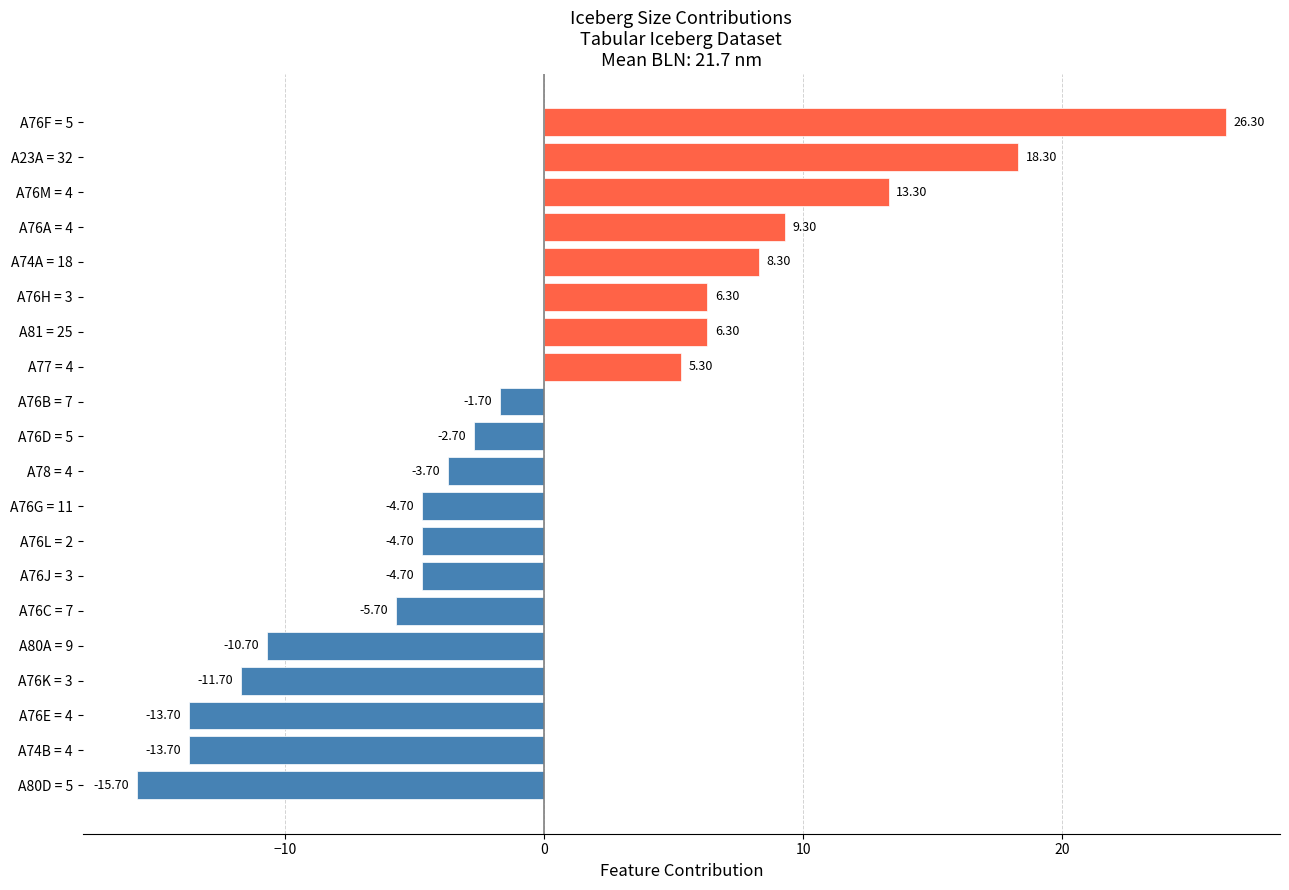

What is the change in value from A77 = 4 to A81 = 25?

+1.0